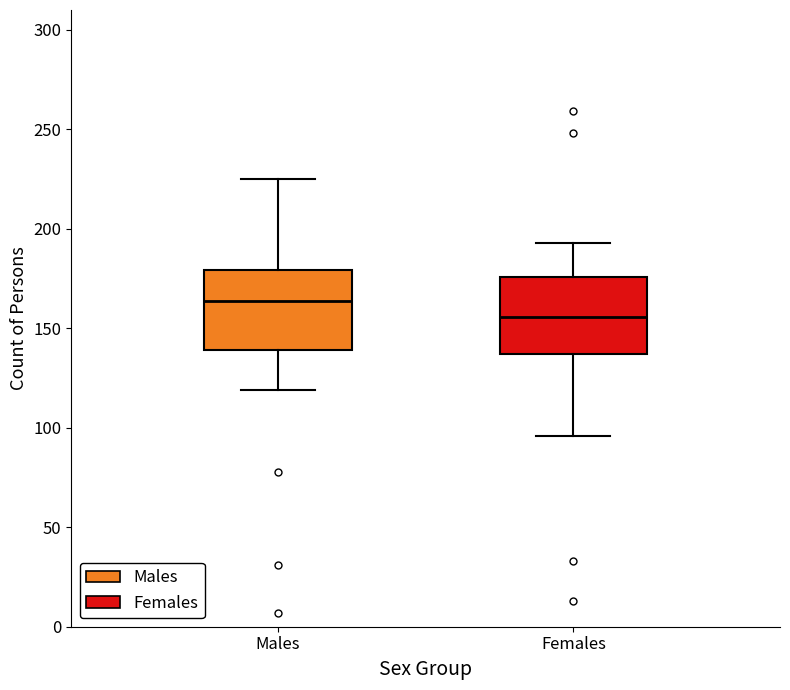

Where does the median line of the box for Males sit on the y-axis? The values are not printed on the chart, so give them approximately, as read against the axis.

165